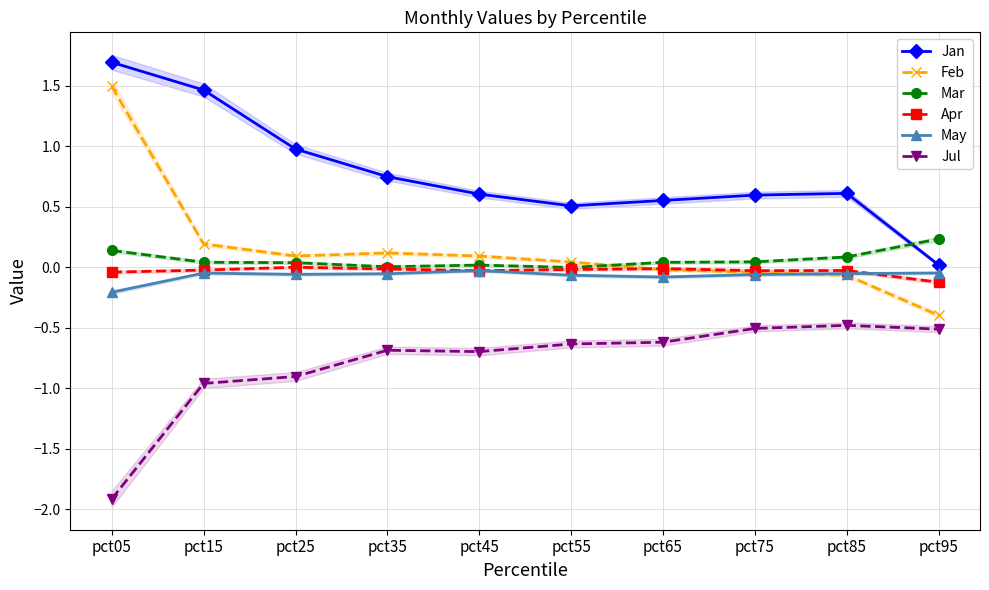

Count the number of data series in this chart.

6